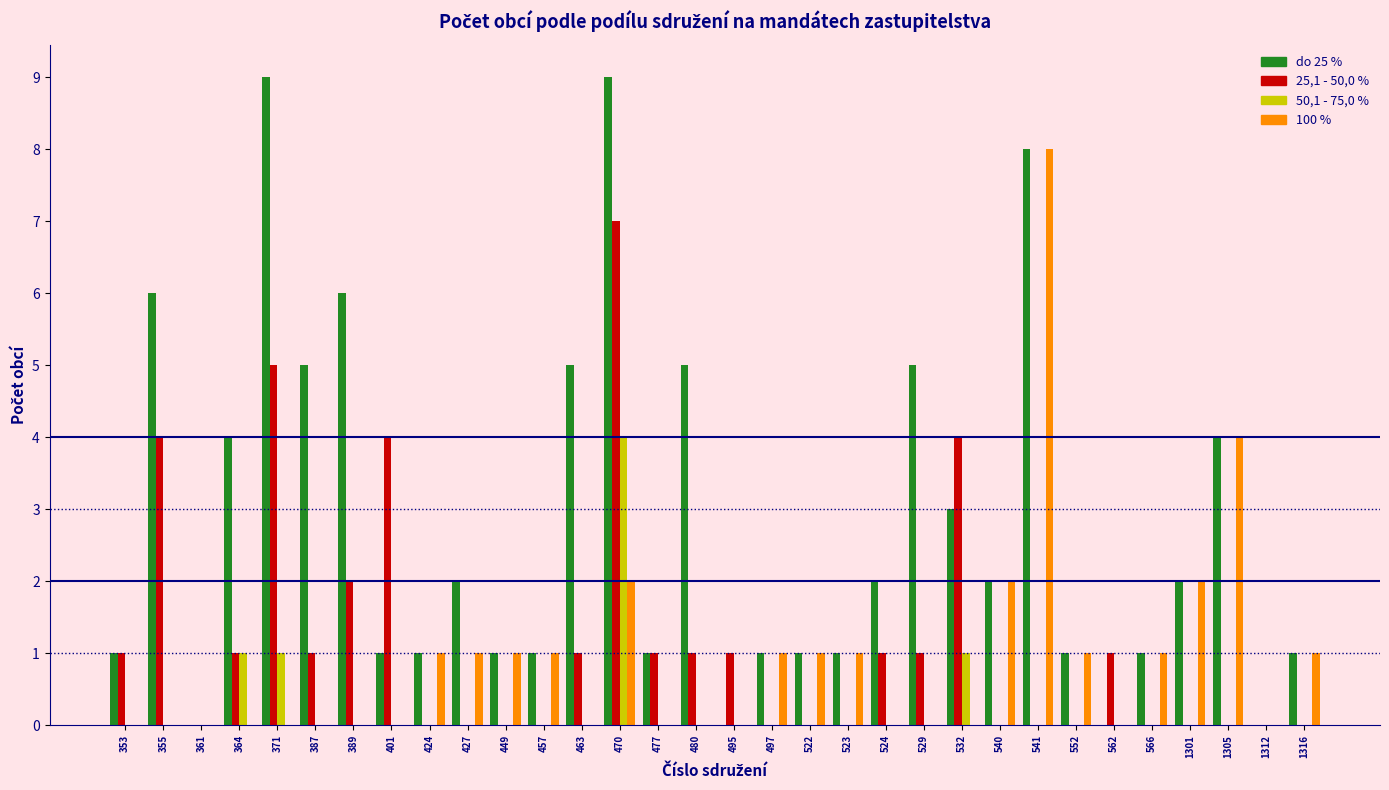

What is the maximum value for 100 %?

8